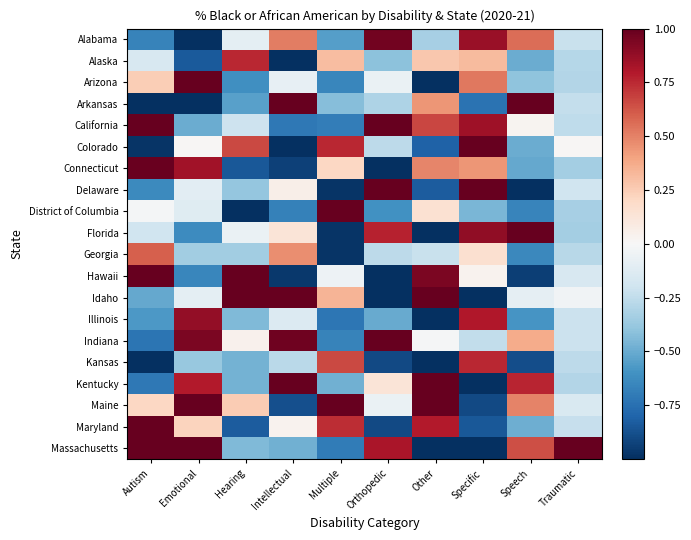

Which series changed the most between Other and Speech?

Florida